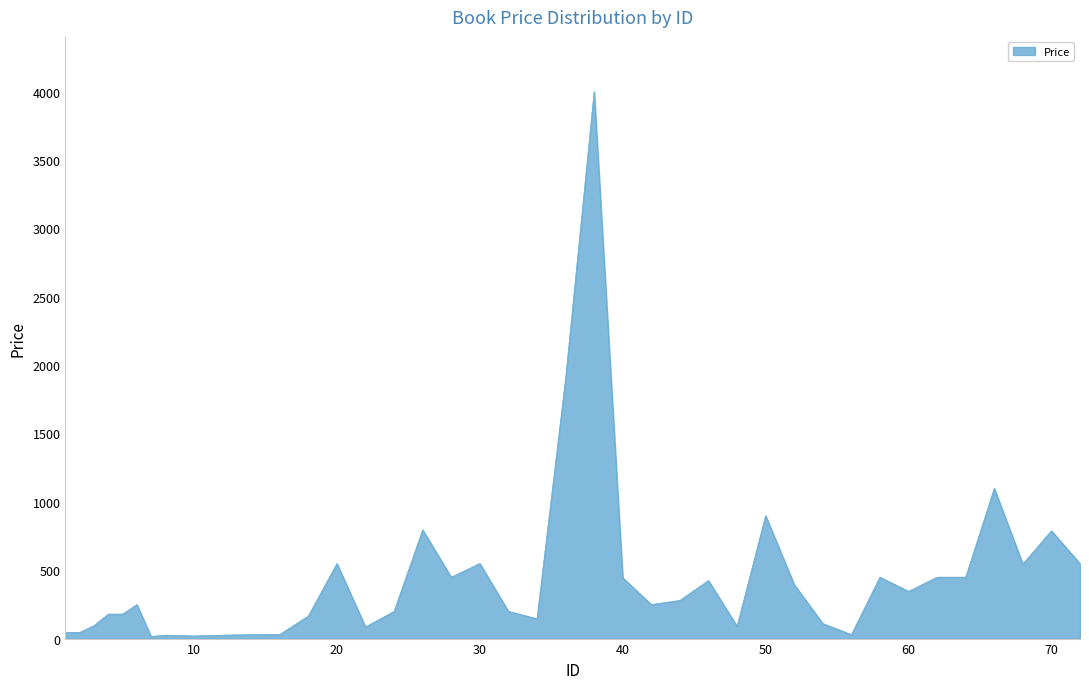

What is the greatest value displayed?

4000